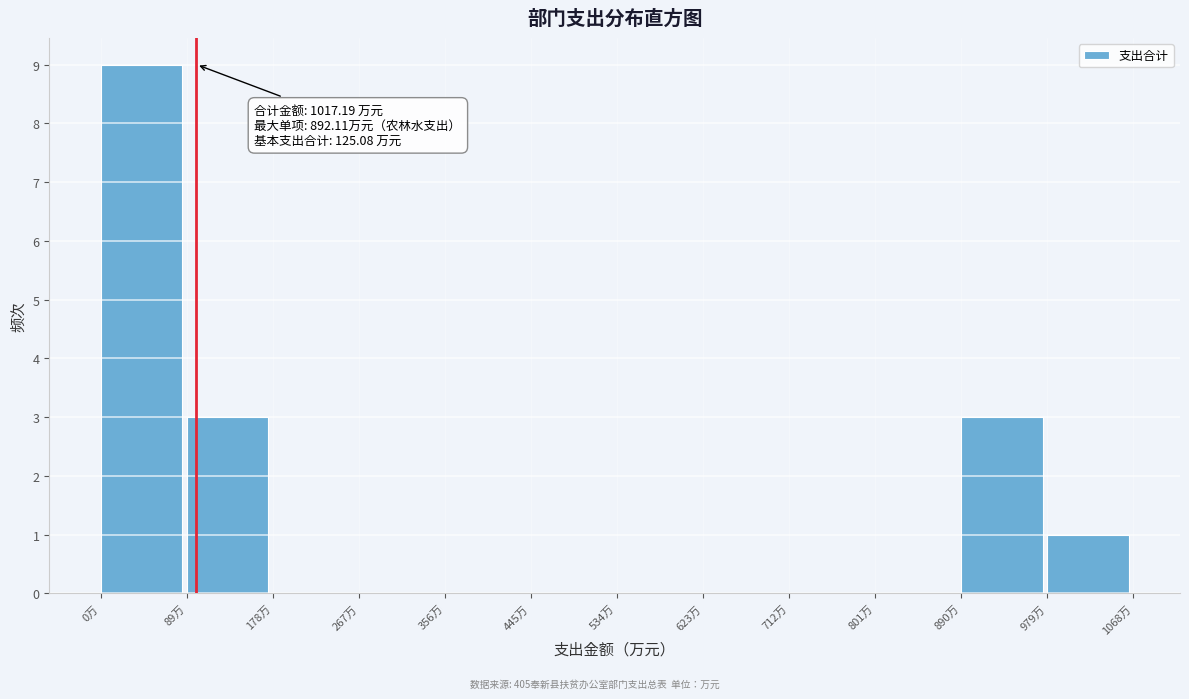

Which range on the x-axis has the tallest bar?

0 to 90